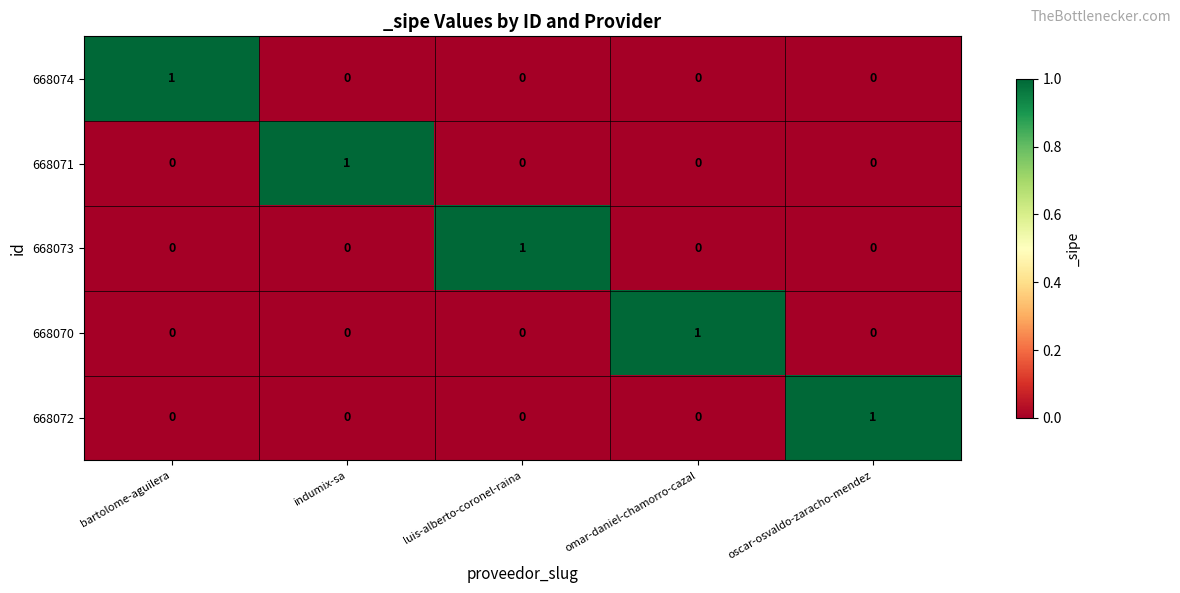

Count the number of categories in the chart.

5